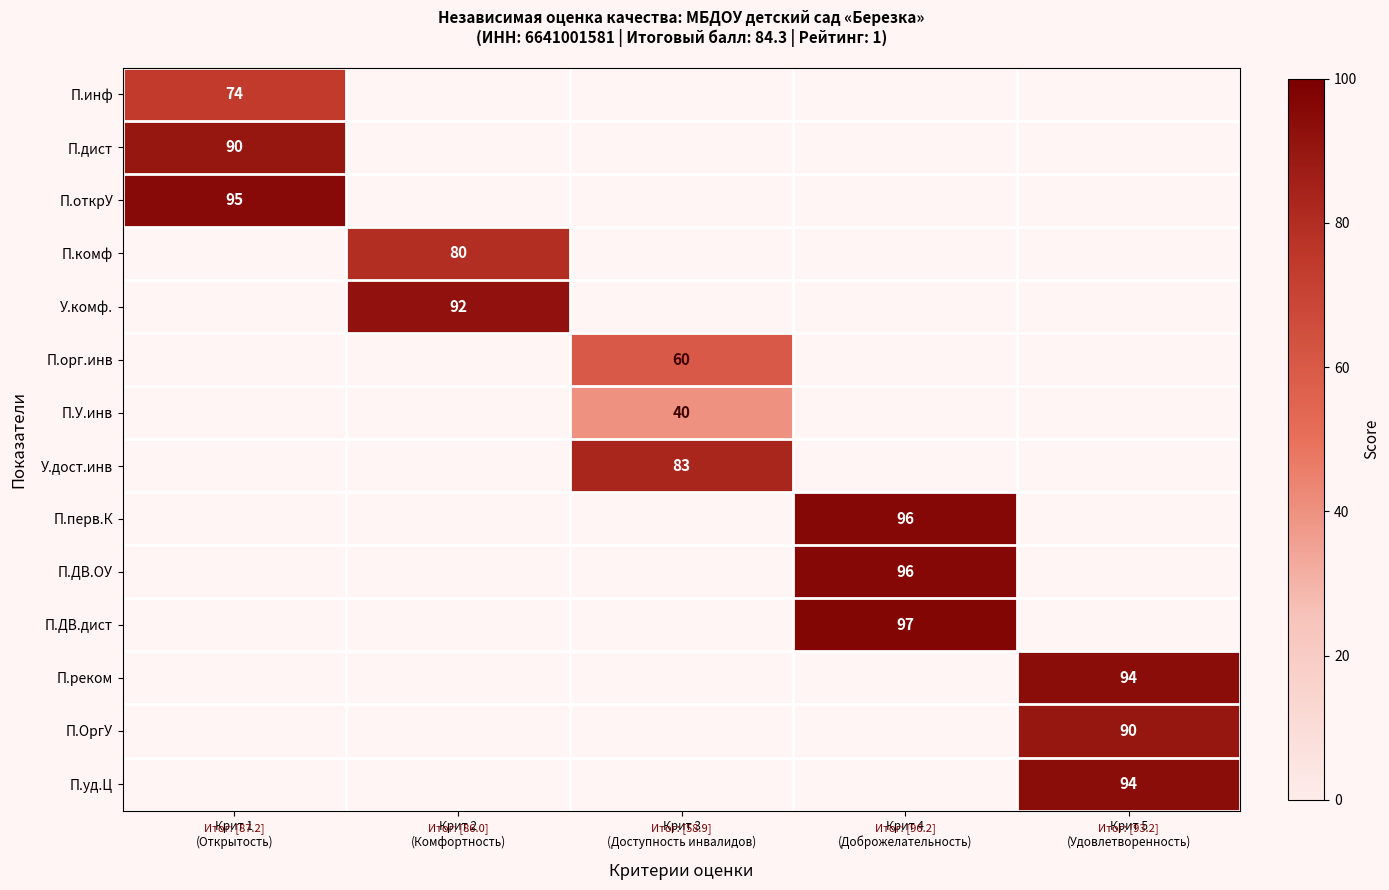

How many data points does each series have?

5